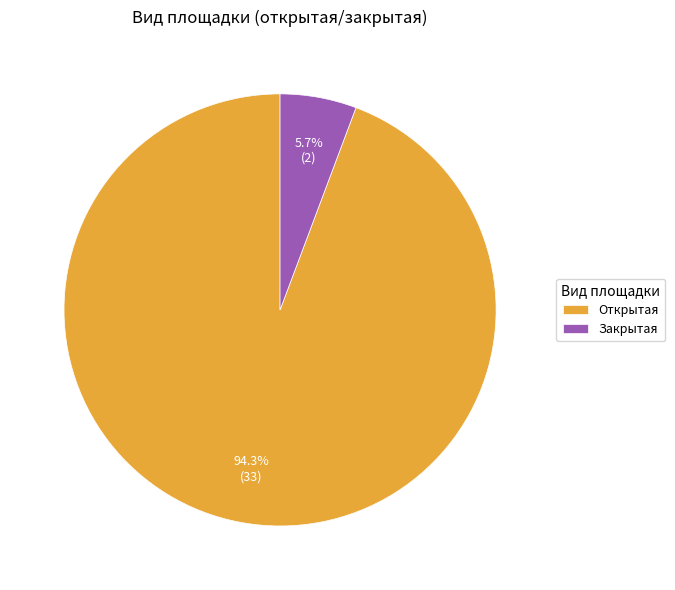

What is the largest slice in the pie chart?

Открытая